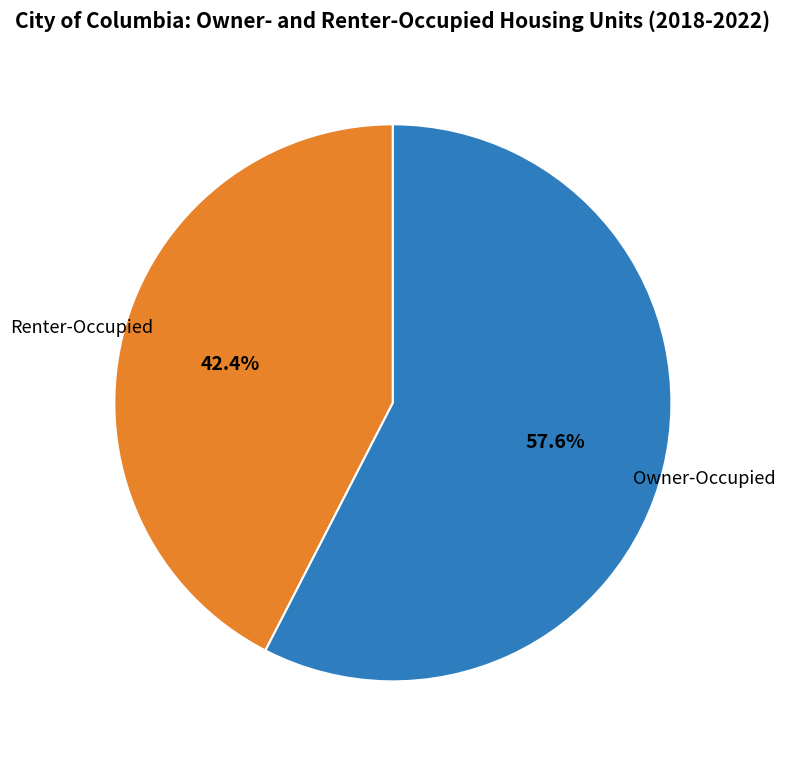

Is there a majority slice in this chart?

Yes